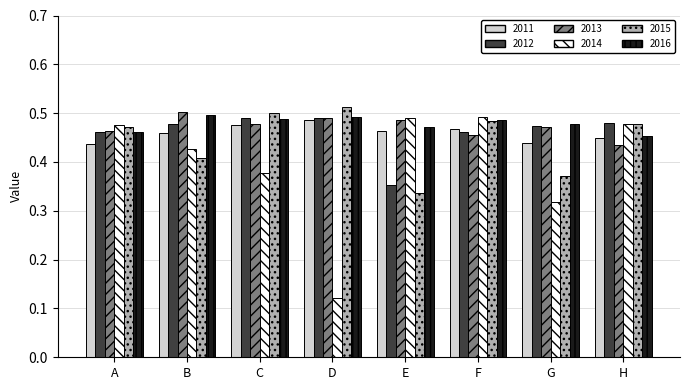

Count the number of categories in the chart.

8